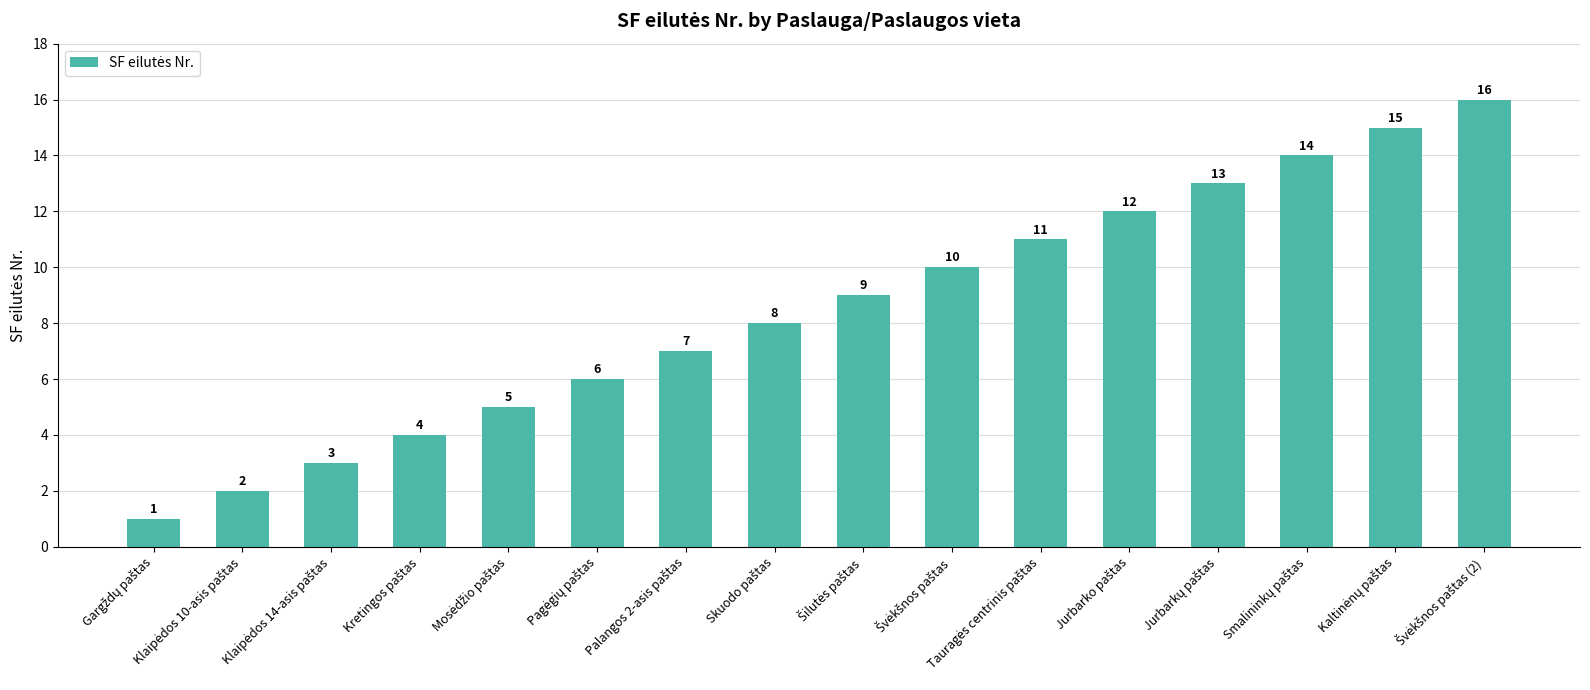

Count the number of data series in this chart.

1